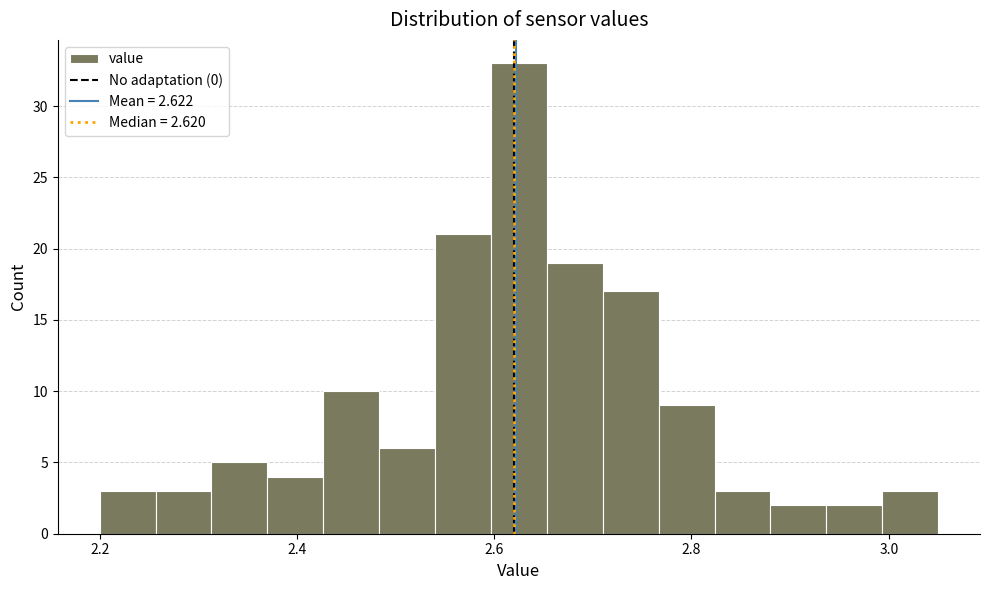

Around what value on the x-axis is the tallest bar? Give the approximate position of its centre, as read against the axis.

2.62